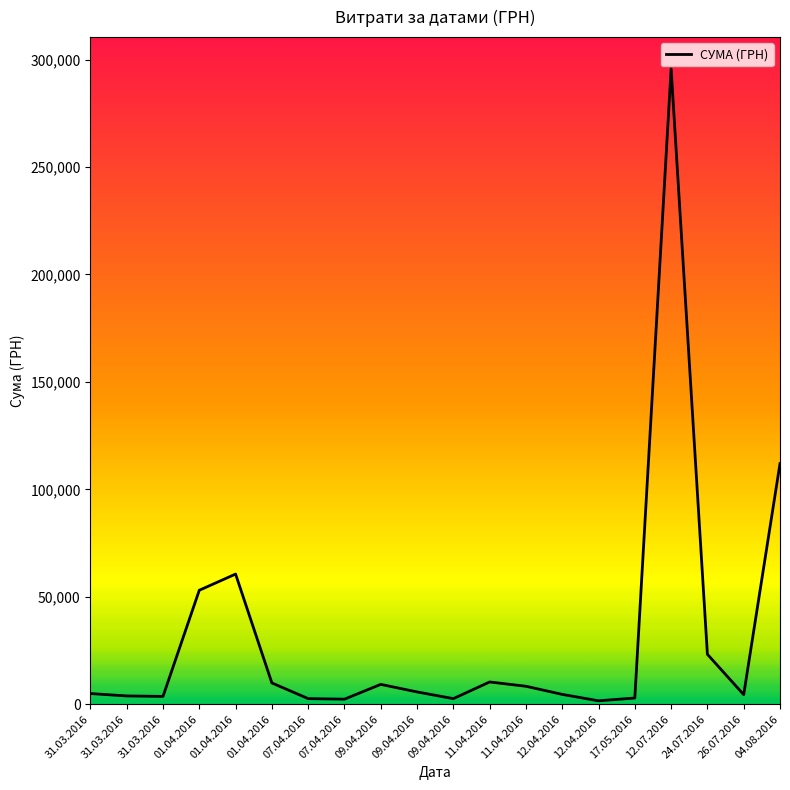

Reading left to right, extract all data points from this chart.

4960.2	3855.6	3635.4	53028.9	60564.6	9898.4	2607.0	2354.0	9235.2	5720.2	2600.0	10355.9	8360.4	4573.8	1592.4	2886.0	295638.6	23228.0	4460.0	111990.4